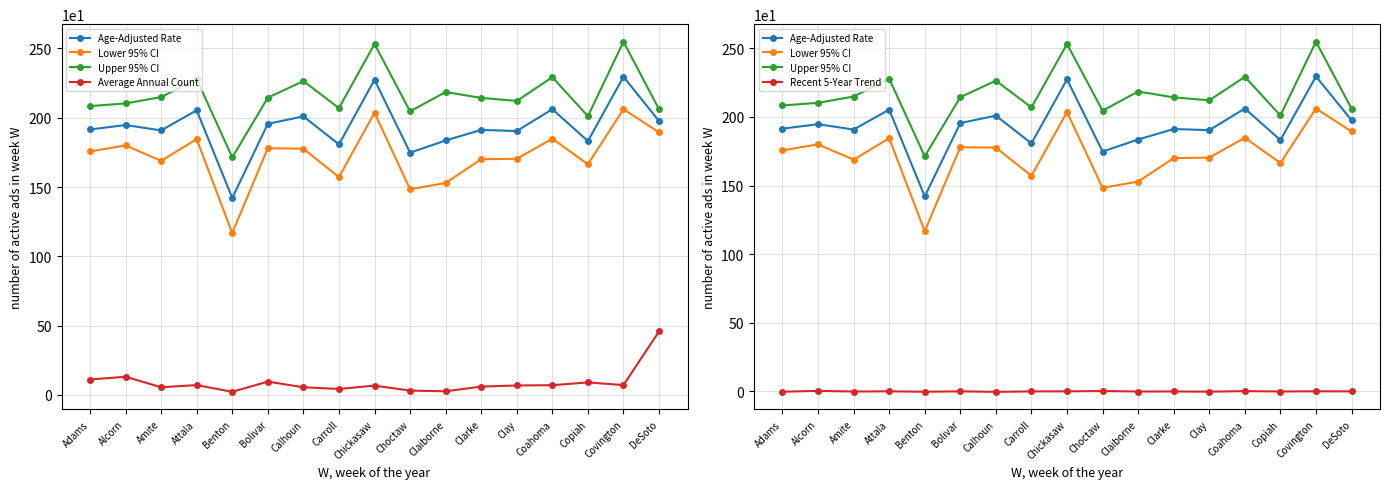

What position from the right is Clarke?

6